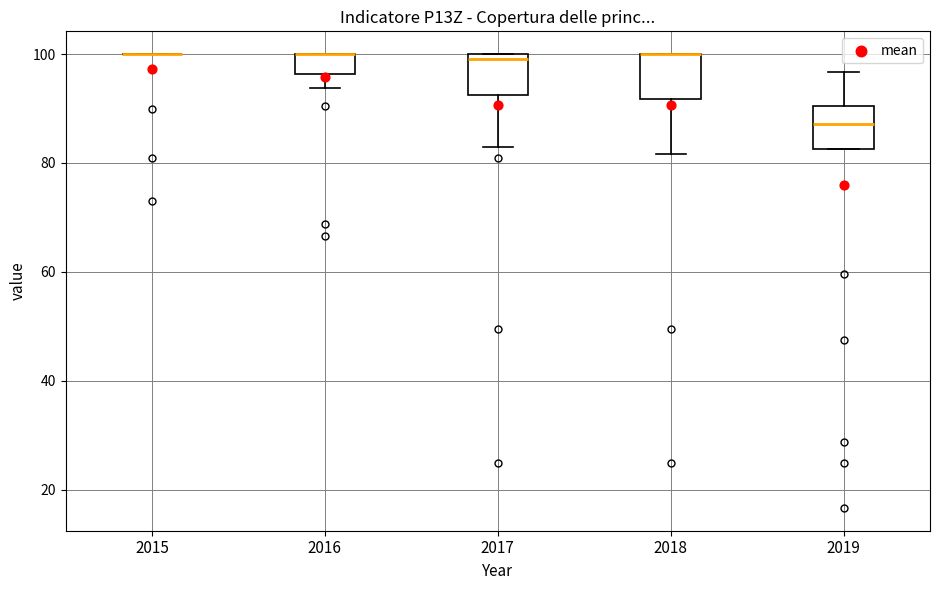

Reading left to right, read every box against the y-axis: the position of its median line, the range the box covers, and the ends of its whiskers. The values are not printed on the chart, so give them approximately, as read against the axis.

2015: box collapsed to a line at 100, whiskers 100 to 100
2016: median 100 (drawn on the box's upper edge), box 96 to 100, whiskers 94 to 100
2017: median 100 (just below the box's upper edge), box 92 to 100, whiskers 82 to 100
2018: median 100 (drawn on the box's upper edge), box 92 to 100, whiskers 82 to 100
2019: median 88, box 82 to 90, whiskers 82 to 96